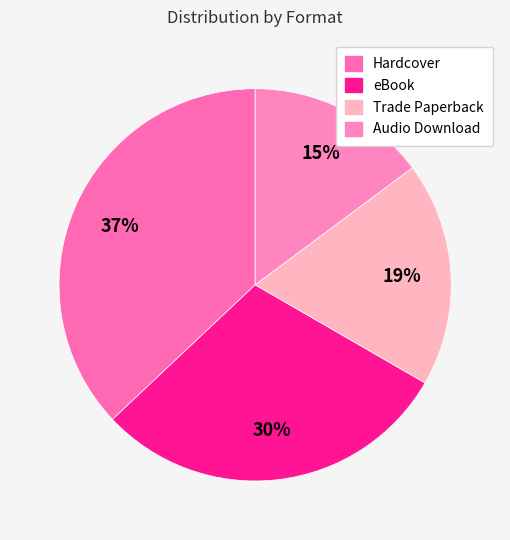

What is the ratio of the value at Hardcover to the value at eBook?

1.2